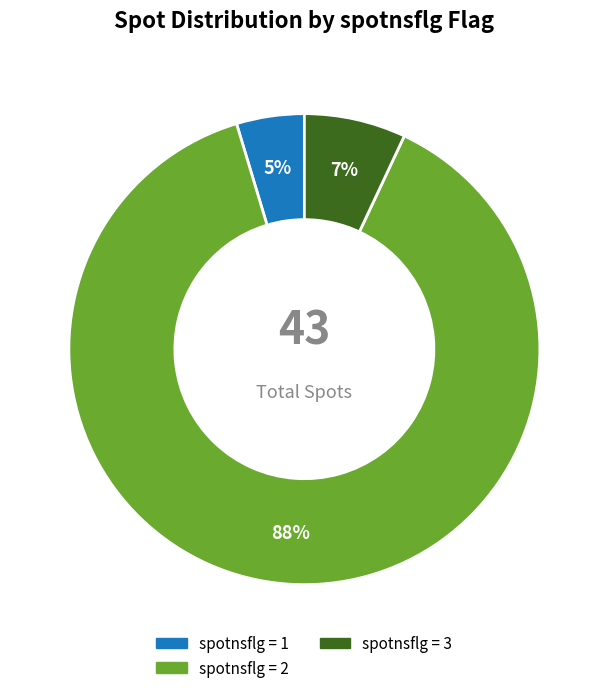

Is there a majority slice in this chart?

Yes